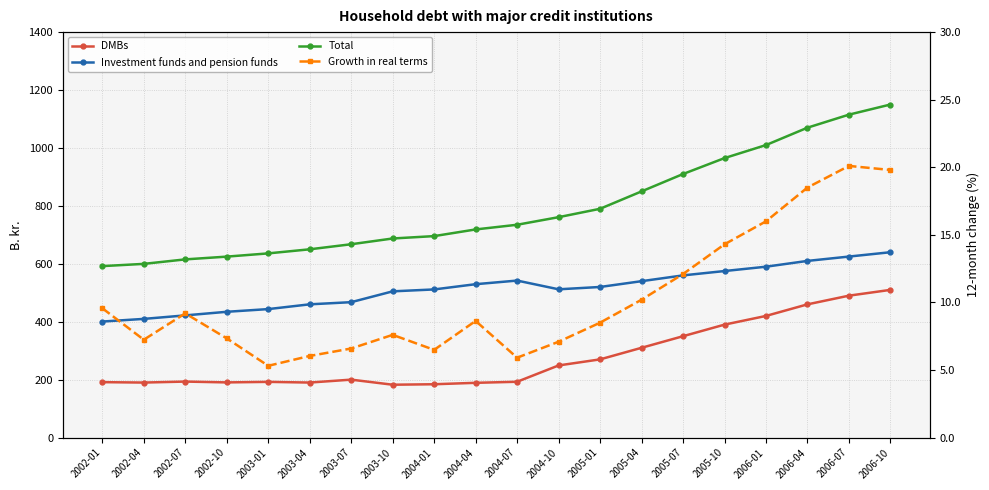

The value of Total at 2004-01 is 370.7. True or false?

False